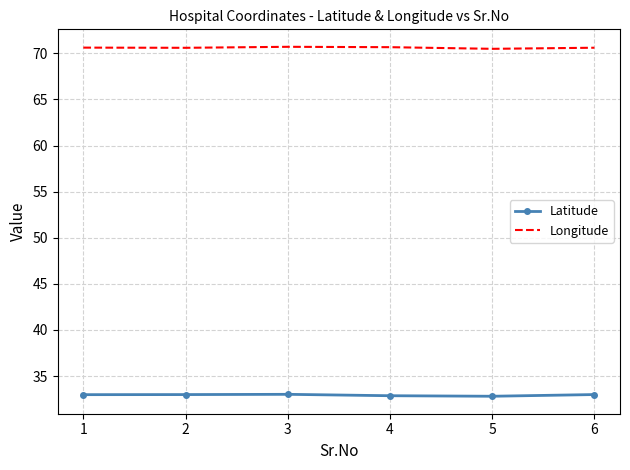

What is the highest value of the Latitude series?

33.0